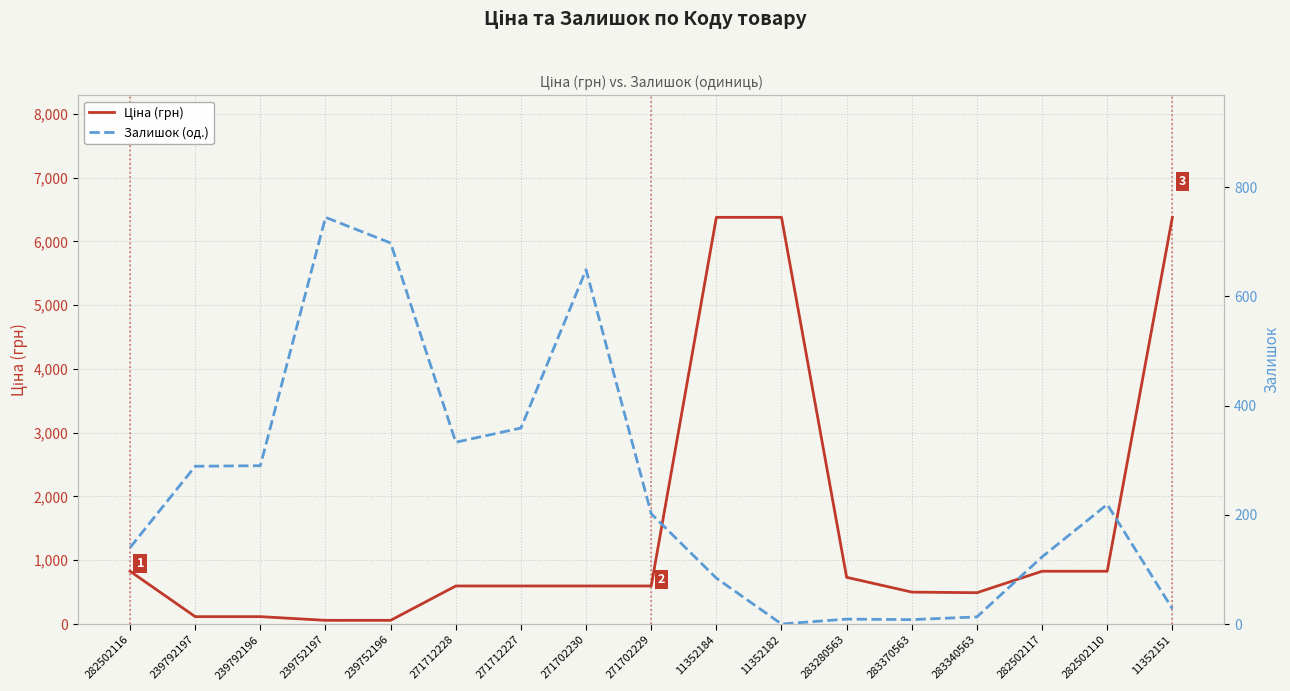

Which series has the largest total across all categories?

Ціна (грн)